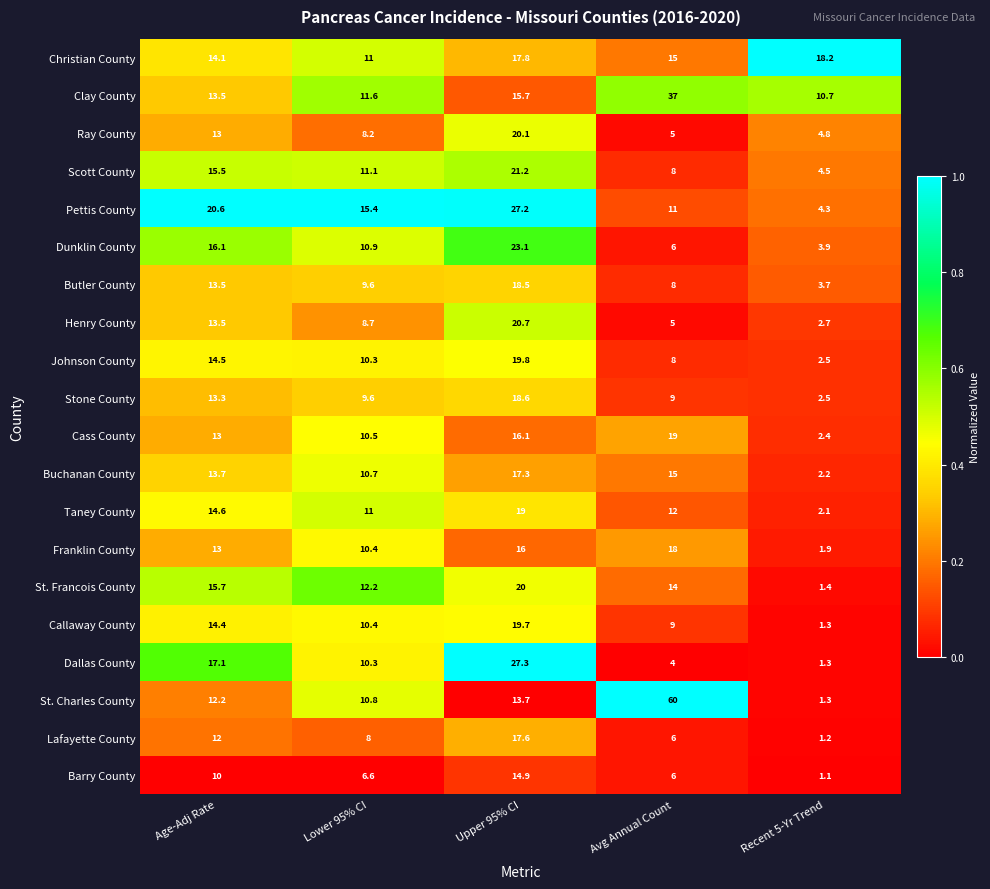

The St. Francois County series shows 1.4 at Recent 5-Yr Trend. True or false?

True